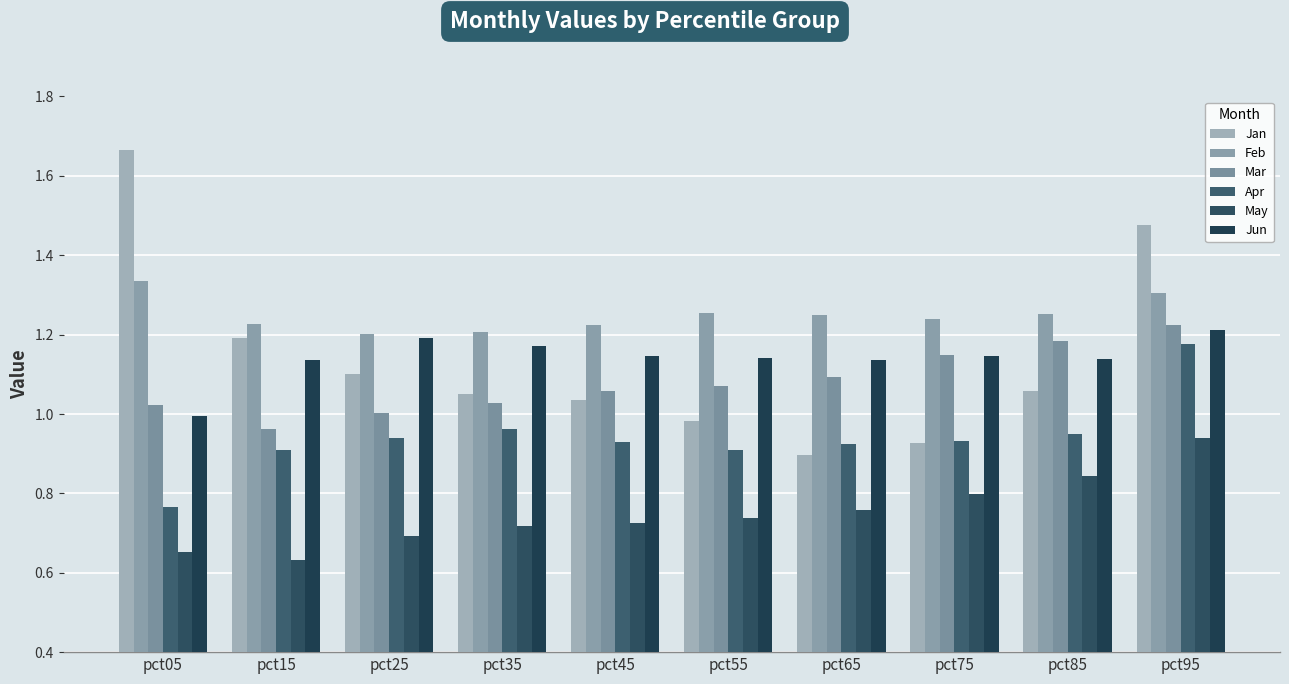

Rank the series at pct15 from lowest to highest value.

May, Apr, Mar, Jun, Jan, Feb